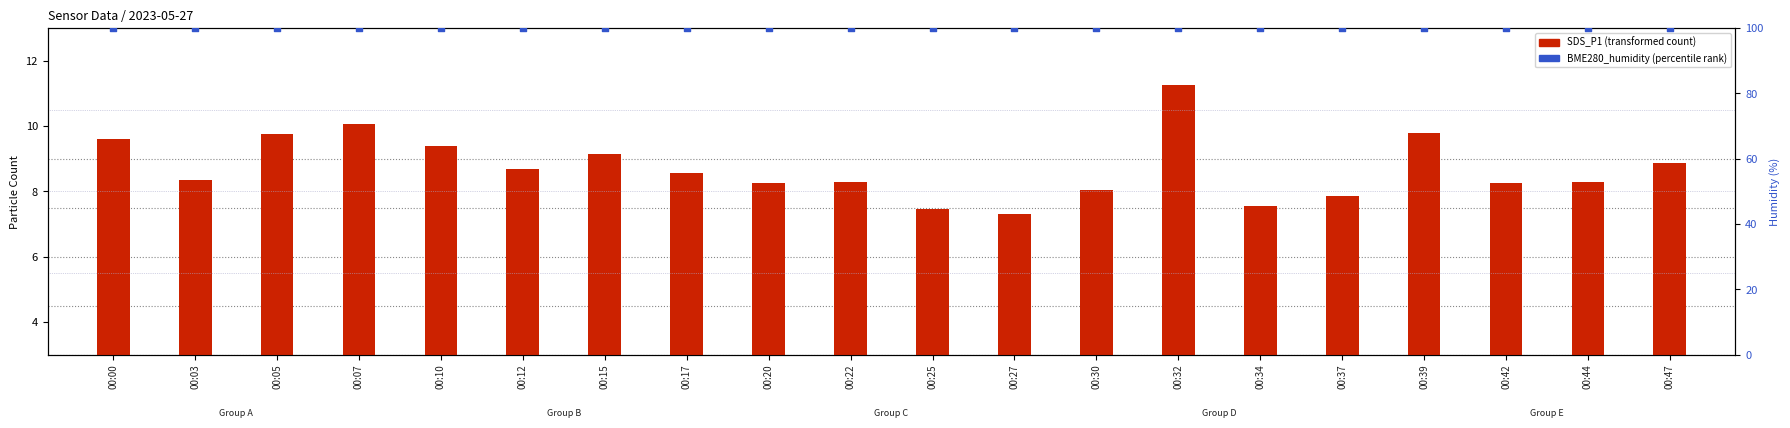

Is the value of SDS_P1 (transformed count) at 00:10 greater than the value of BME280_humidity (percentile rank) at 00:25?

No